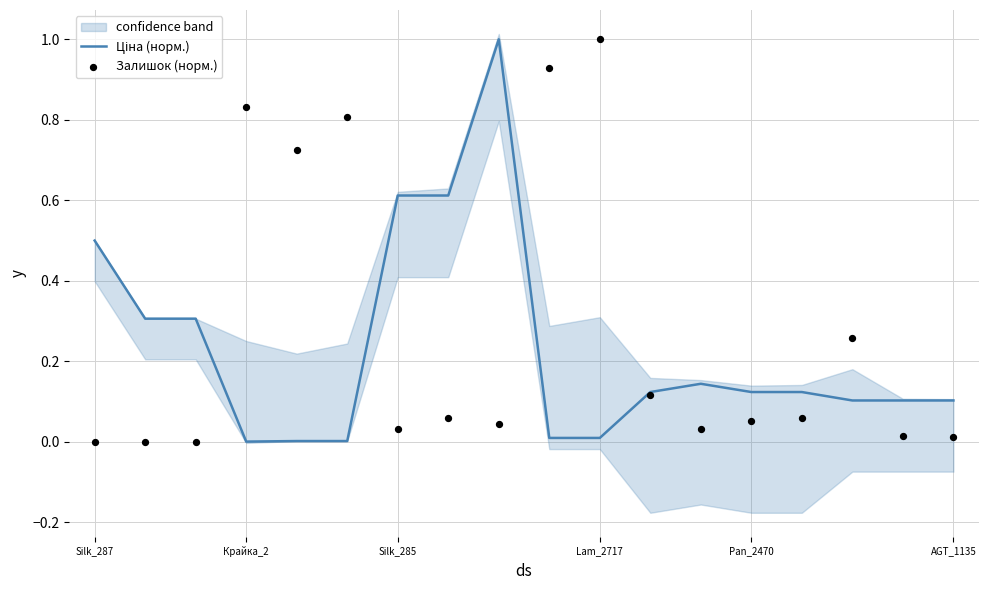

Which series contains the highest Y value?

Ціна (норм.)